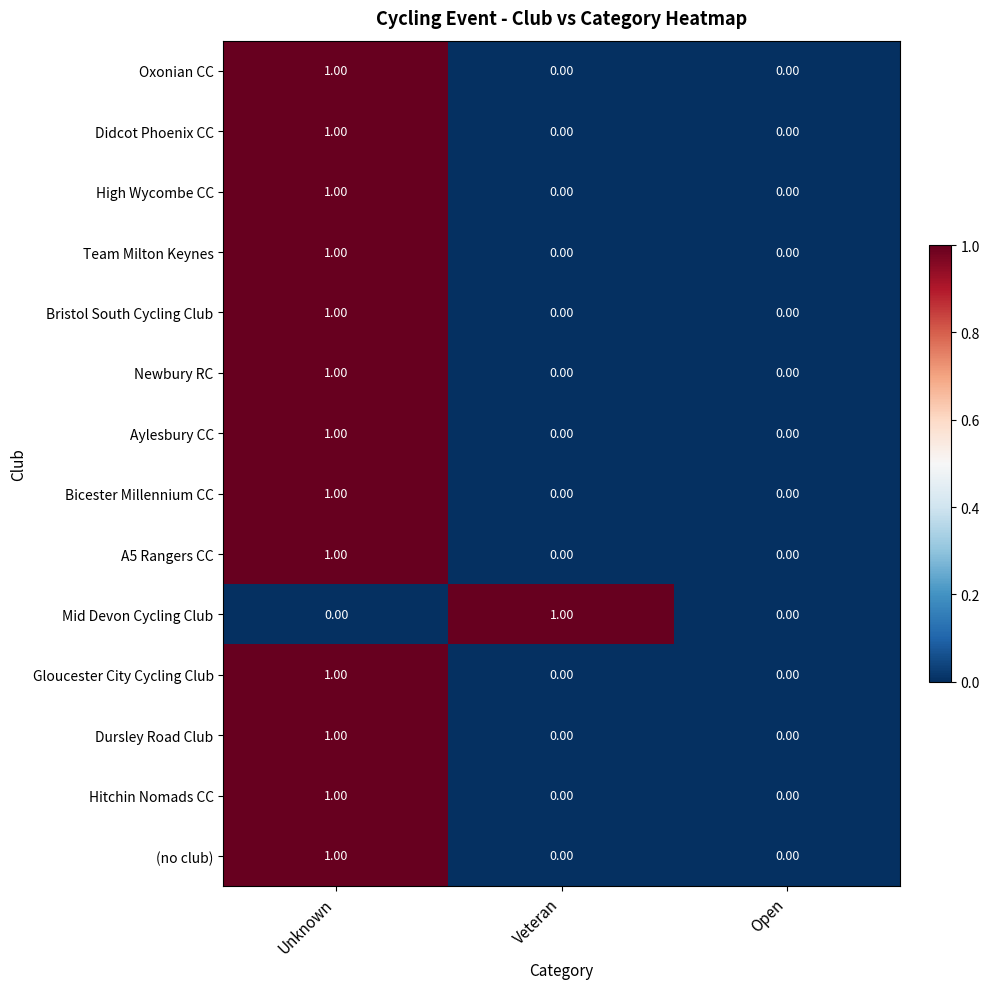

Is the value of Dursley Road Club at Open greater than the value of High Wycombe CC at Unknown?

No